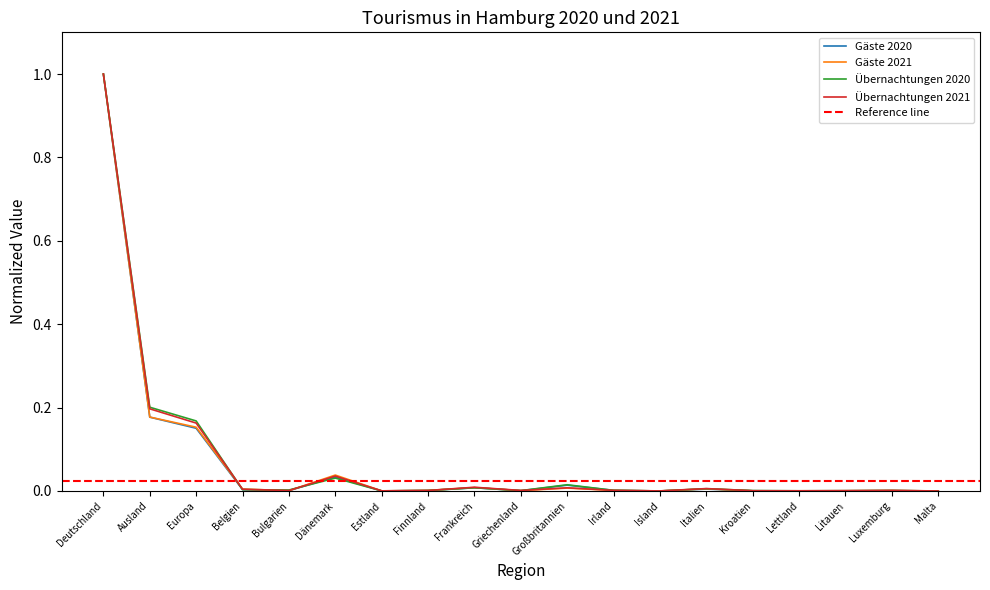

List the labels in order of Gäste 2021 value, smallest first.

Malta, Island, Estland, Kroatien, Lettland, Bulgarien, Litauen, Griechenland, Luxemburg, Irland, Finnland, Belgien, Italien, Großbritannien, Frankreich, Dänemark, Europa, Ausland, Deutschland